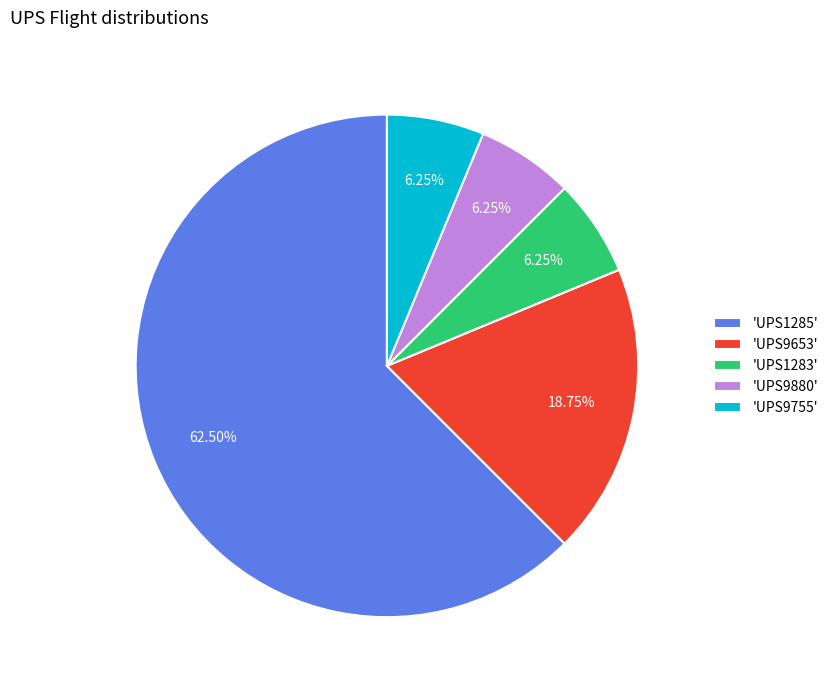

Do 'UPS9880' and 'UPS1283' together represent more than half of the pie?

No